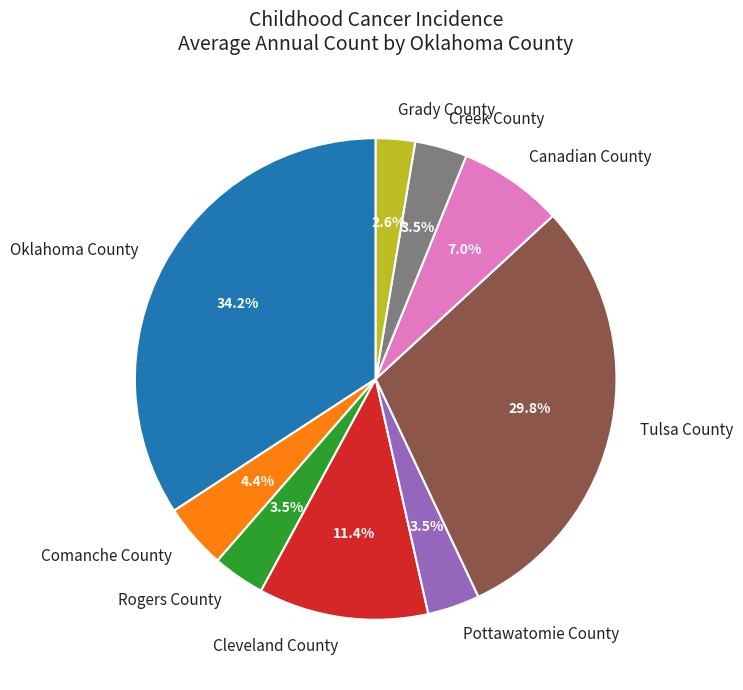

Does Comanche County represent more than half of the total?

No